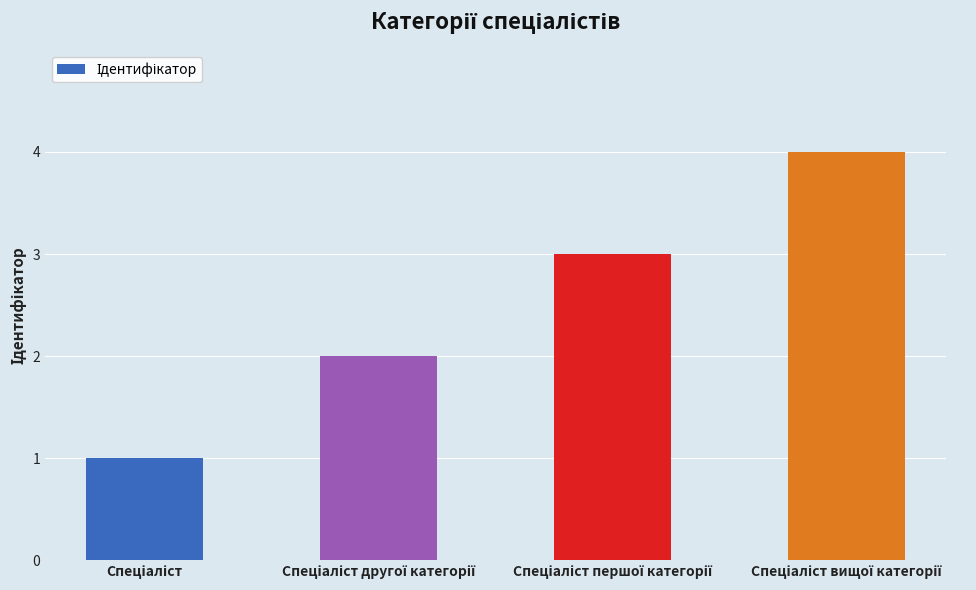

What is the maximum value shown in the chart?

4